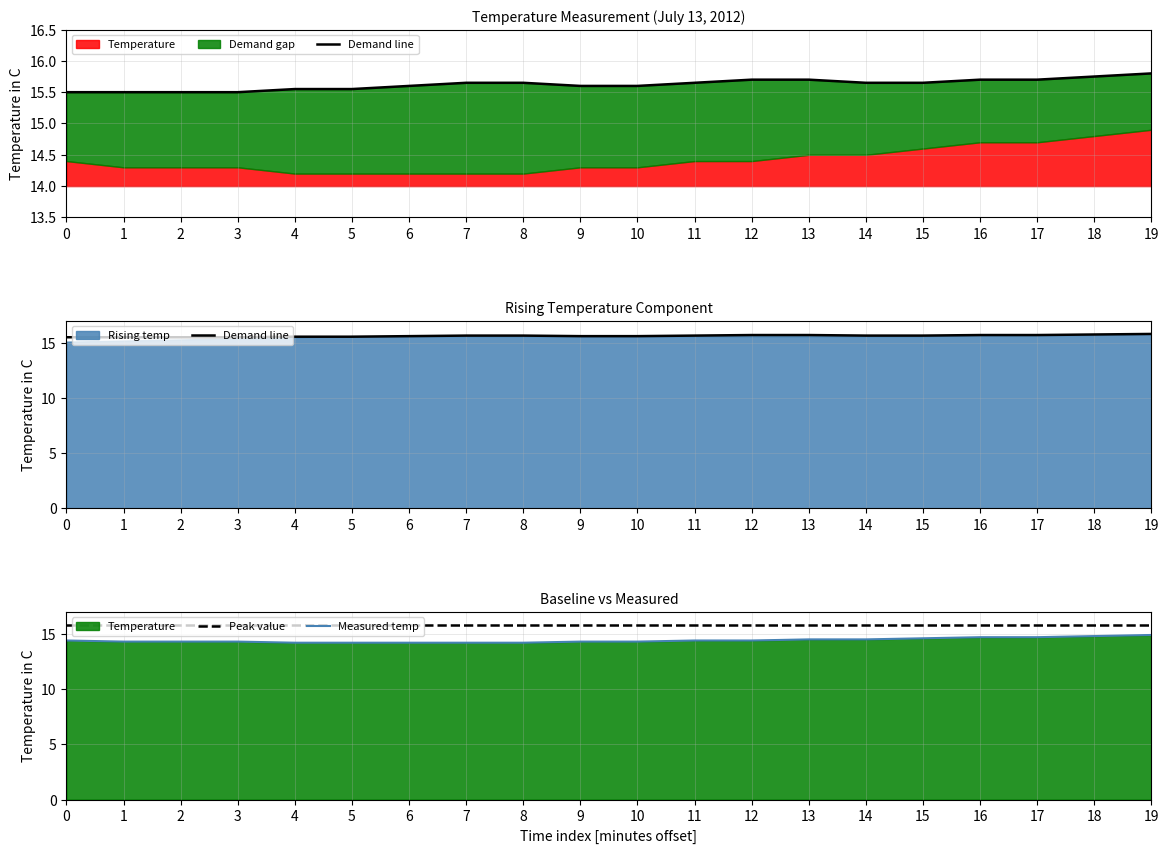

Reading left to right, extract all data points from this chart.

Demand line: 0=15.5	1=15.5	2=15.5	3=15.5	4=15.6	5=15.6	6=15.6	7=15.7	8=15.7	9=15.6	10=15.6	11=15.7	12=15.7	13=15.7	14=15.7	15=15.7	16=15.7	17=15.7	18=15.8	19=15.8
Peak value: 0=15.8	1=15.8	2=15.8	3=15.8	4=15.8	5=15.8	6=15.8	7=15.8	8=15.8	9=15.8	10=15.8	11=15.8	12=15.8	13=15.8	14=15.8	15=15.8	16=15.8	17=15.8	18=15.8	19=15.8
Measured temp: 0=14.4	1=14.3	2=14.3	3=14.3	4=14.2	5=14.2	6=14.2	7=14.2	8=14.2	9=14.3	10=14.3	11=14.4	12=14.4	13=14.5	14=14.5	15=14.6	16=14.7	17=14.7	18=14.8	19=14.9